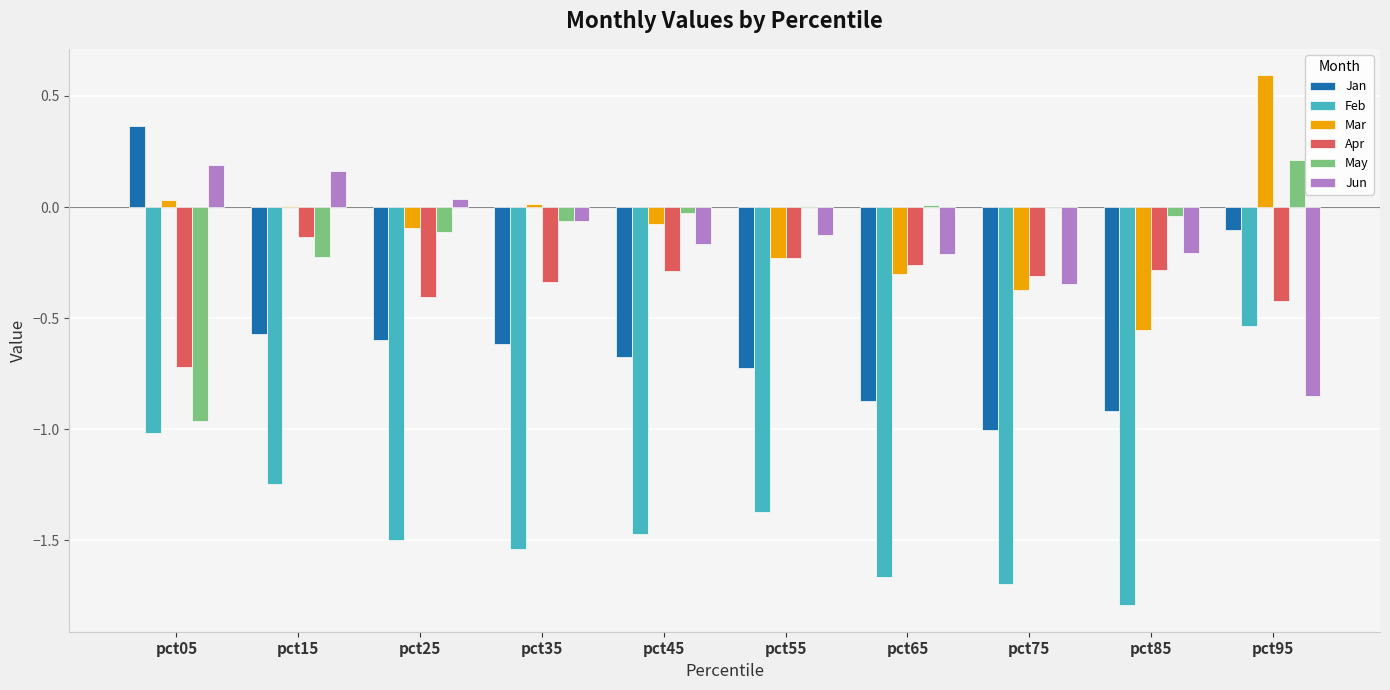

Which series has the widest spread of values?

Jan